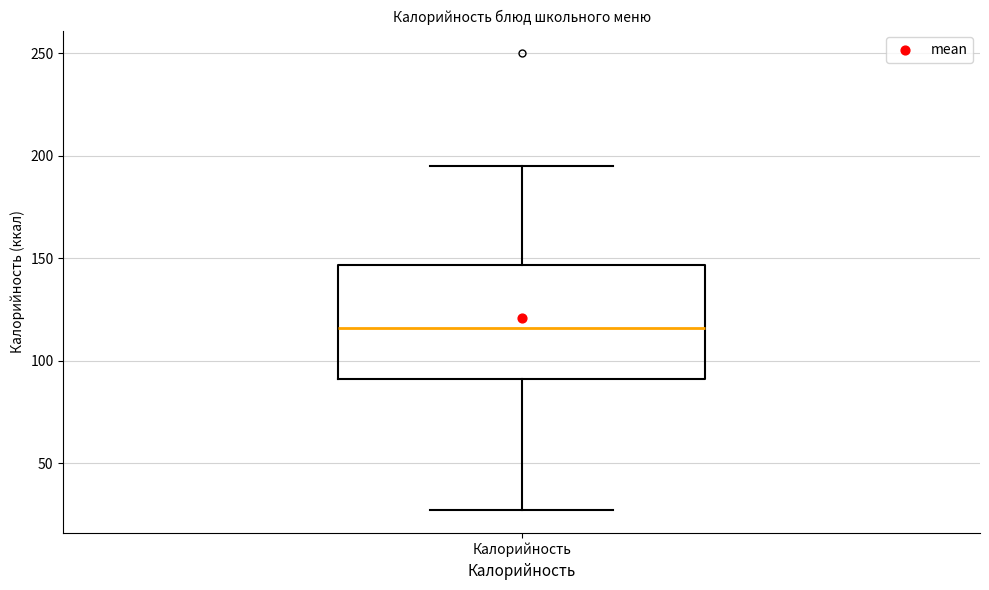

Transcribe this box plot: give where the median line is, the range the box spans, and where the two whiskers end, as read against the y-axis. The values are not printed on the chart, so give them approximately, as read against the axis.

median 115, box 90 to 145, whiskers 25 to 195